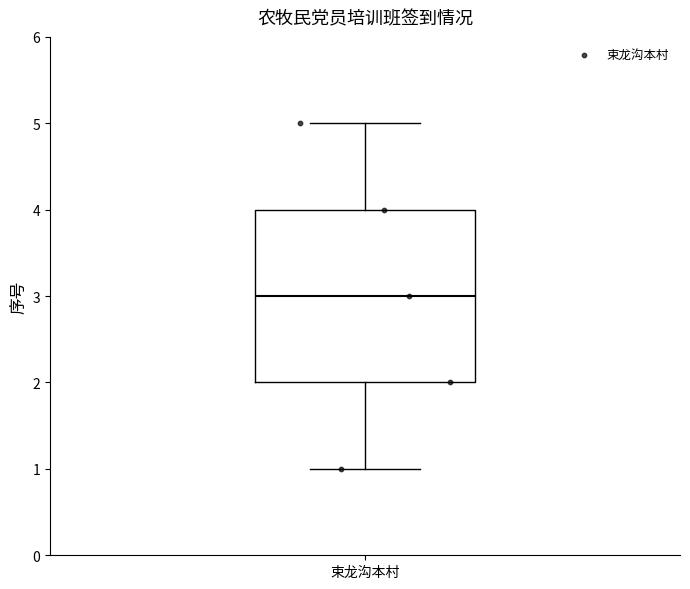

Read this box plot against the y-axis: the position of the median line, the range covered by the box, and the ends of both whiskers. The values are not printed on the chart, so give them approximately, as read against the axis.

median 3, box 2 to 4, whiskers 1 to 5